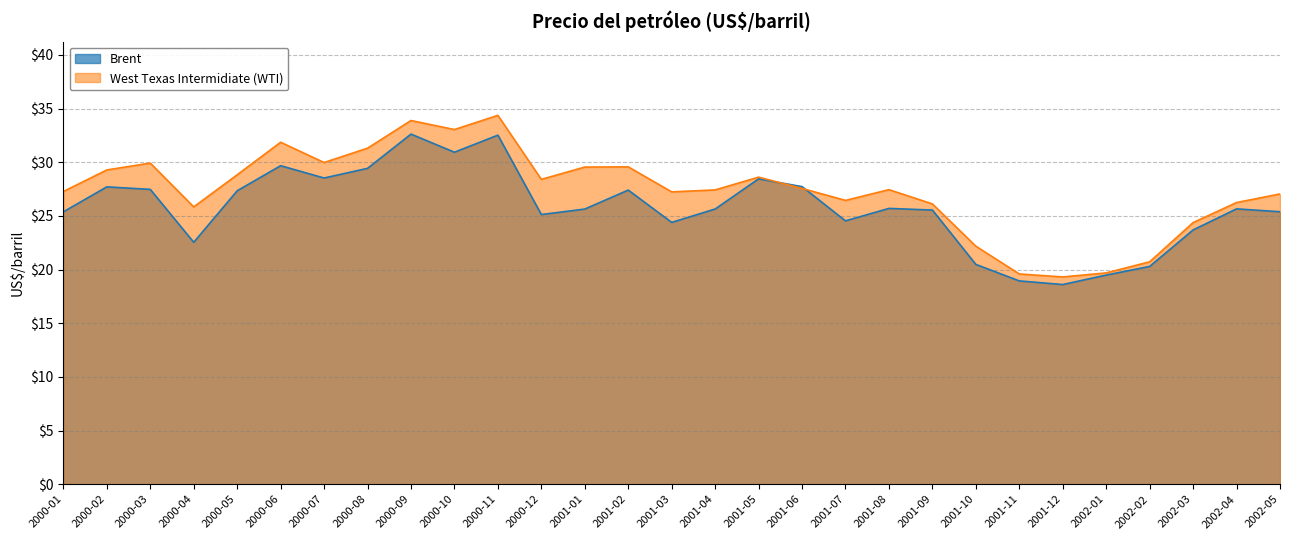

Which series has the largest total across all categories?

West Texas Intermidiate (WTI)